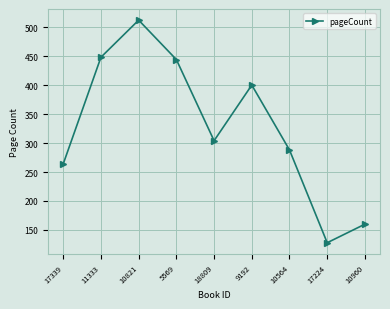

Reading left to right, transcribe all the data shown in this chart.

17339=264	11333=448	10821=512	5569=444	18809=304	9192=400	10564=288	17224=128	10960=160